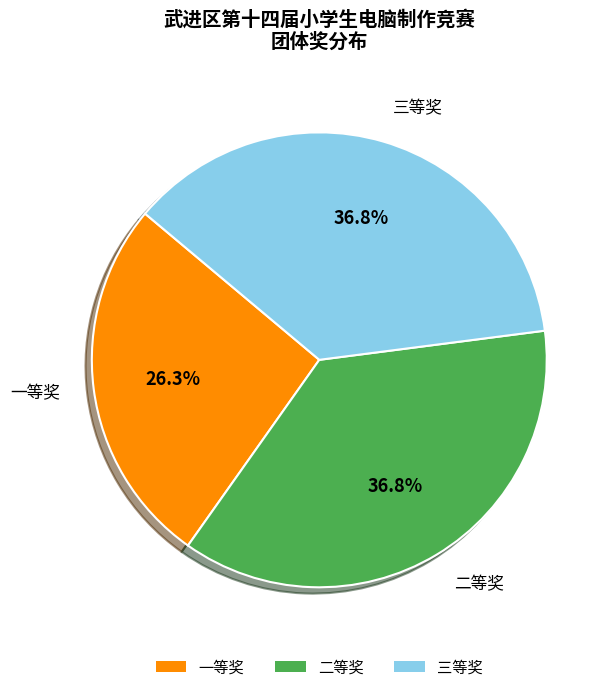

Combined, what portion of the pie is 一等奖 and 二等奖?

63.2%